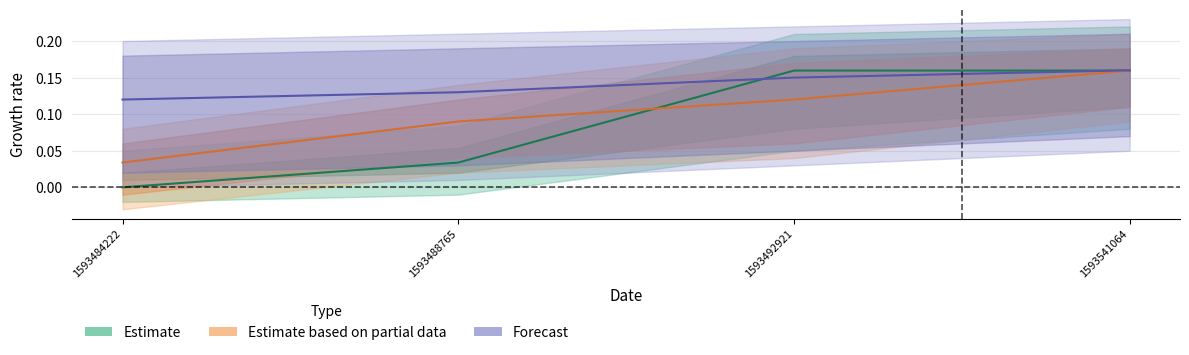

True or false: Estimate based on partial data has more than 0 points higher than both neighbors.

False